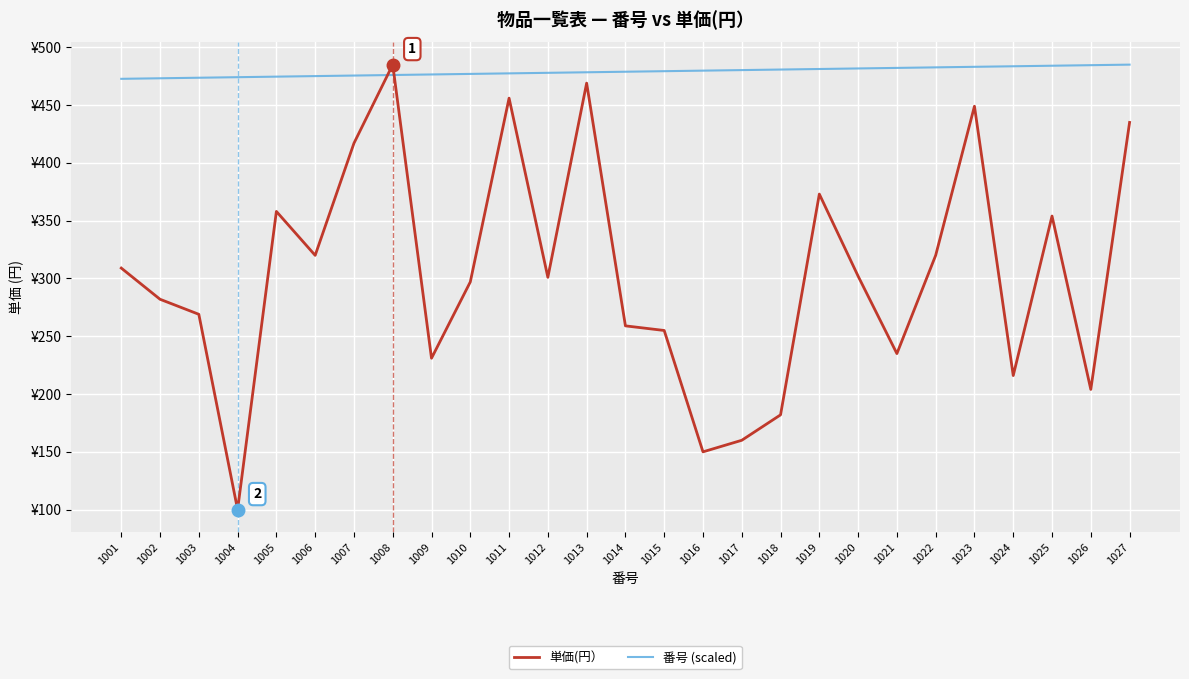

Does the chart display data point markers on the line(s)?

No